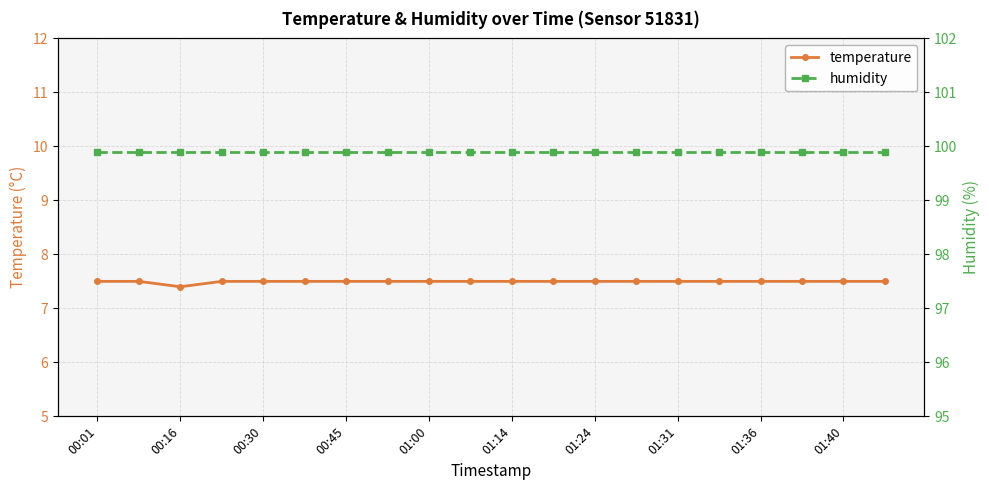

Rank the series by their maximum value, from highest to lowest.

humidity, temperature